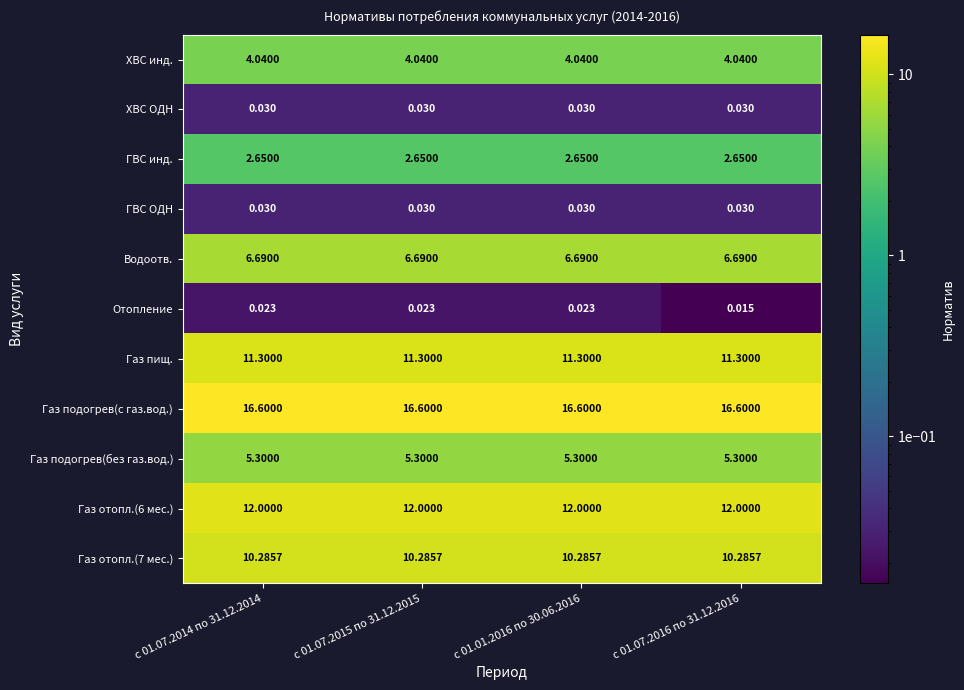

What is the total value across all series at с 01.07.2014 по 31.12.2014?

68.9